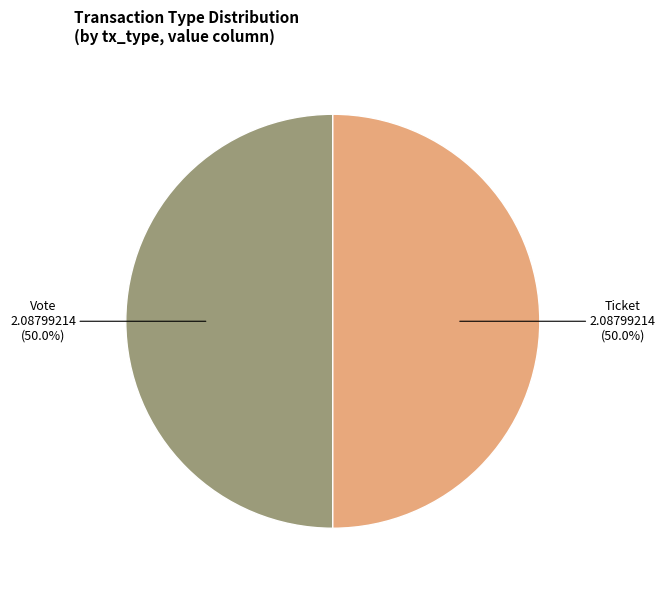

To the nearest percent, what is the average slice percentage?

50%